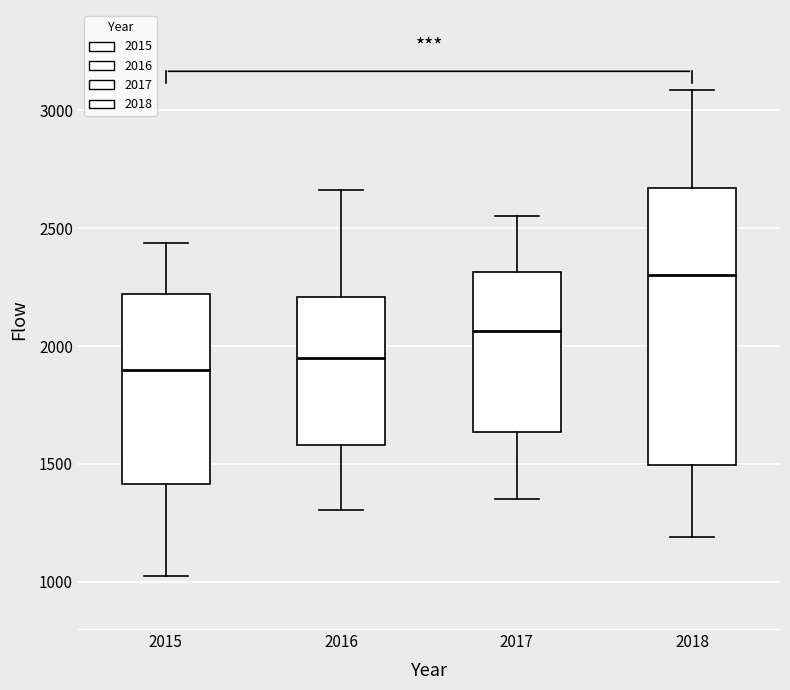

Which box is the tallest, from its lower edge to its upper edge?

2018